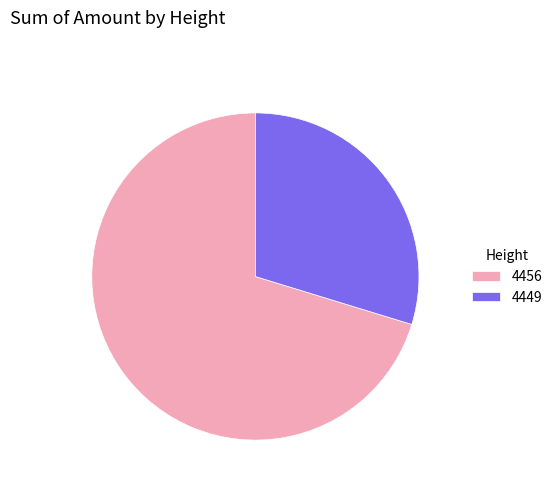

Count the number of slices in the pie.

2